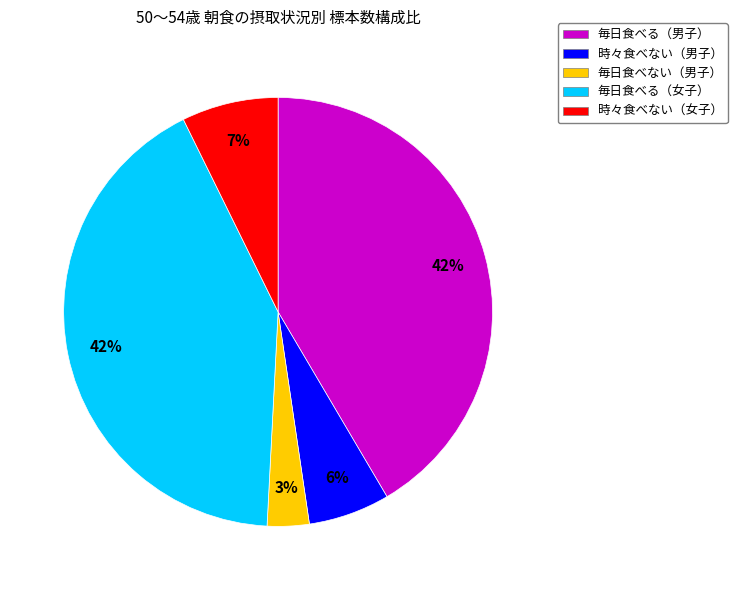

Which category has the smallest portion of the pie?

毎日食べない（男子）